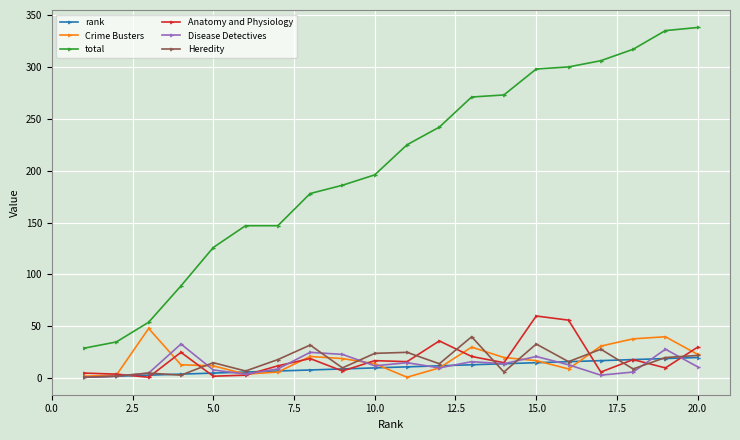

Is this an area chart (filled region under the line)?

No